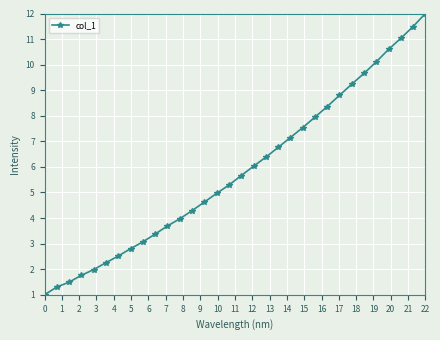

Does the chart display data point markers on the line(s)?

Yes